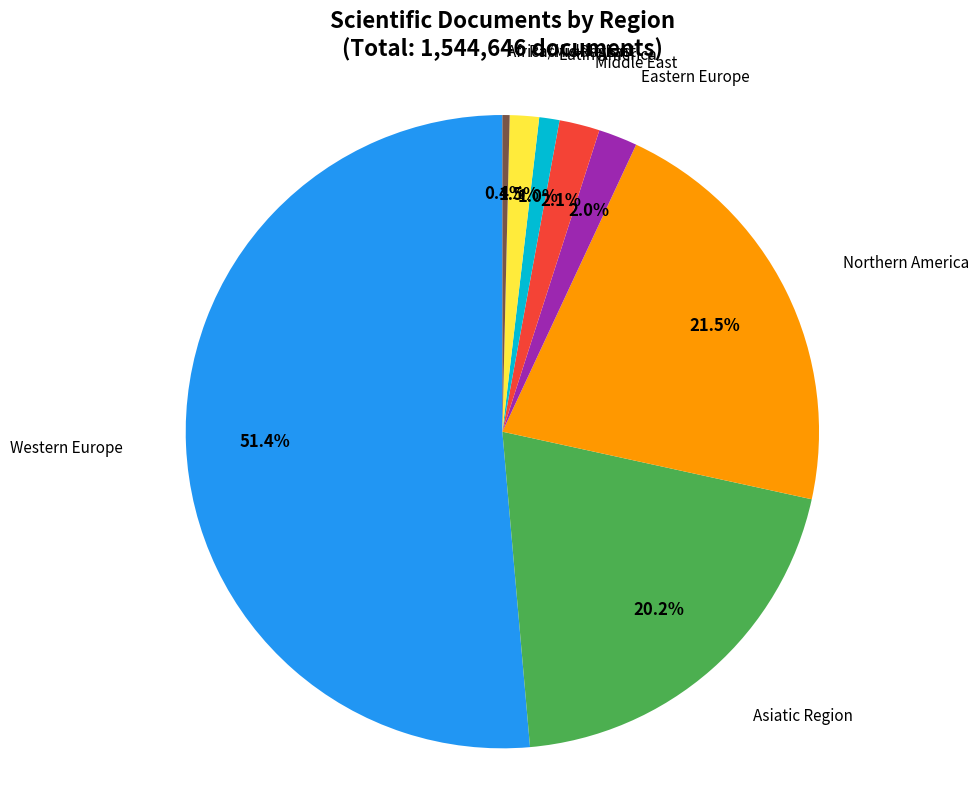

Does any single category account for the majority?

Yes